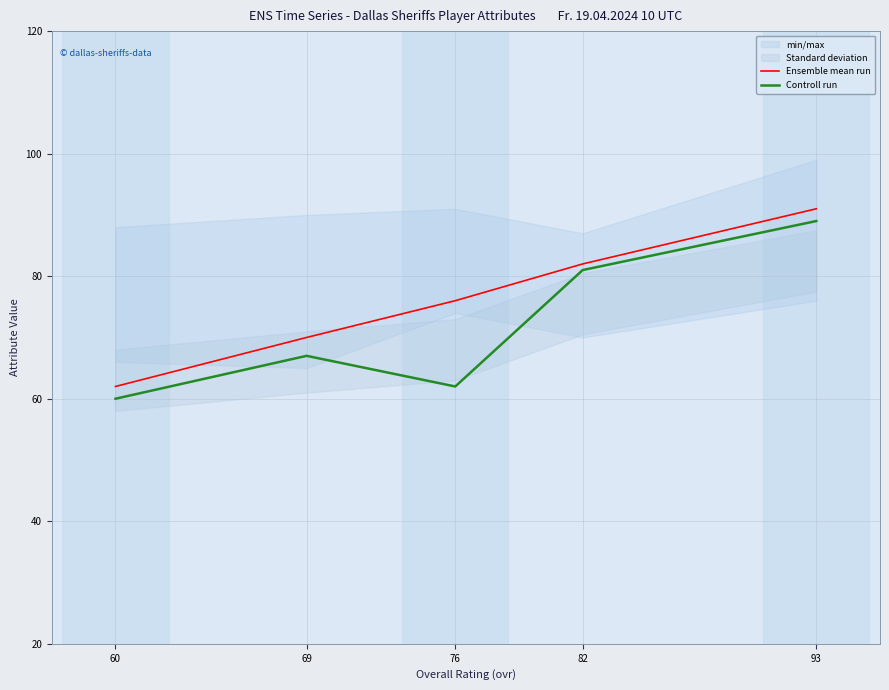

Which category has the highest value in the Ensemble mean run series?

93